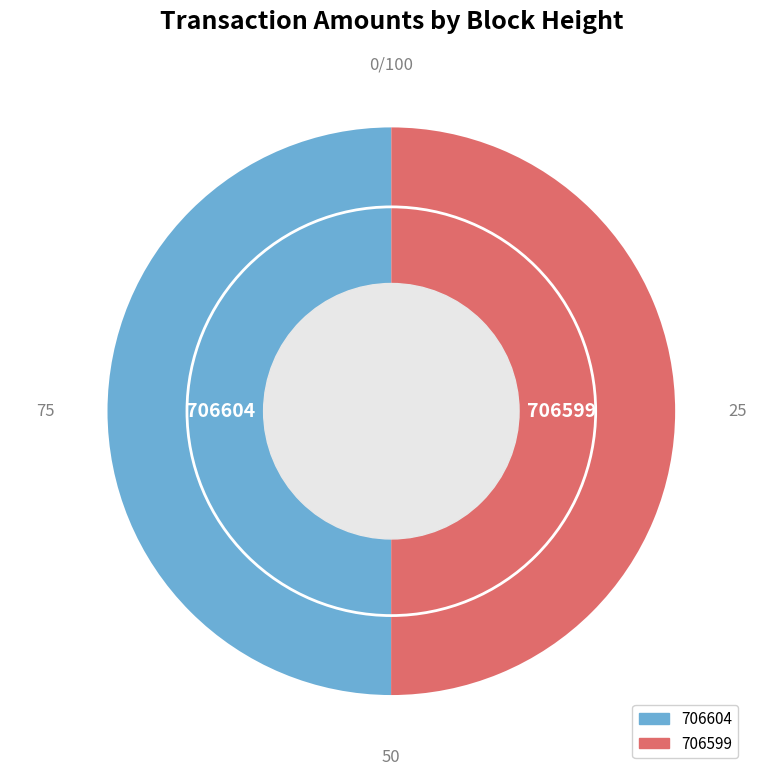

Do 706604 and 706599 together represent more than half of the pie?

Yes